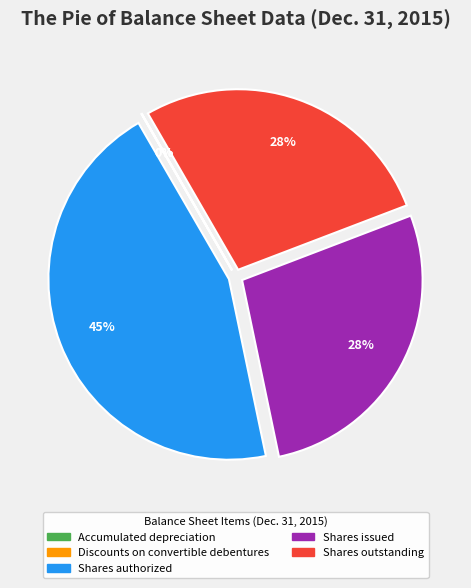

Which has a higher value, Shares outstanding or Shares authorized?

Shares authorized